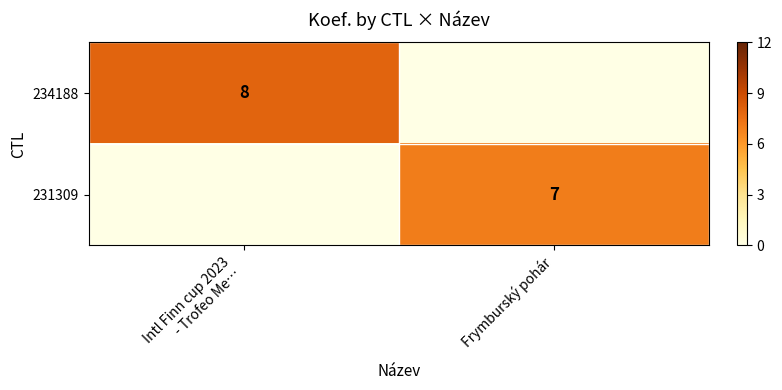

True or false: 231309 has a value of 3 at Frymburský pohár.

False